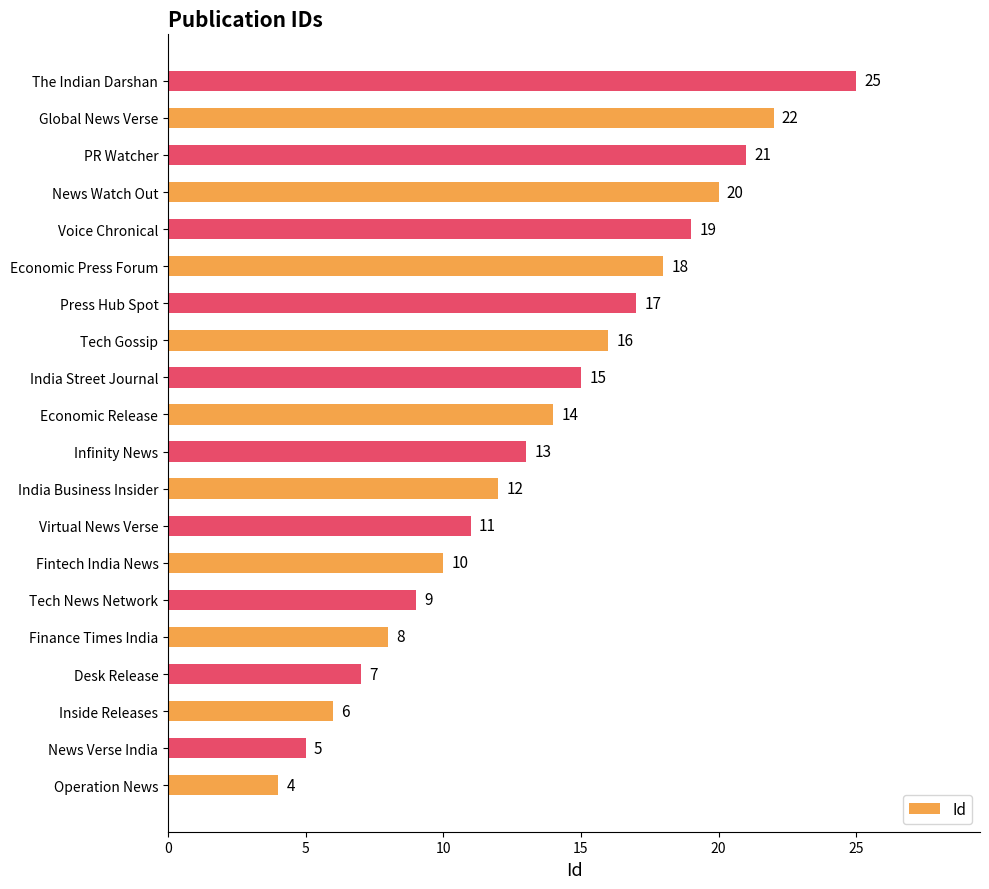

What is the average value?

14